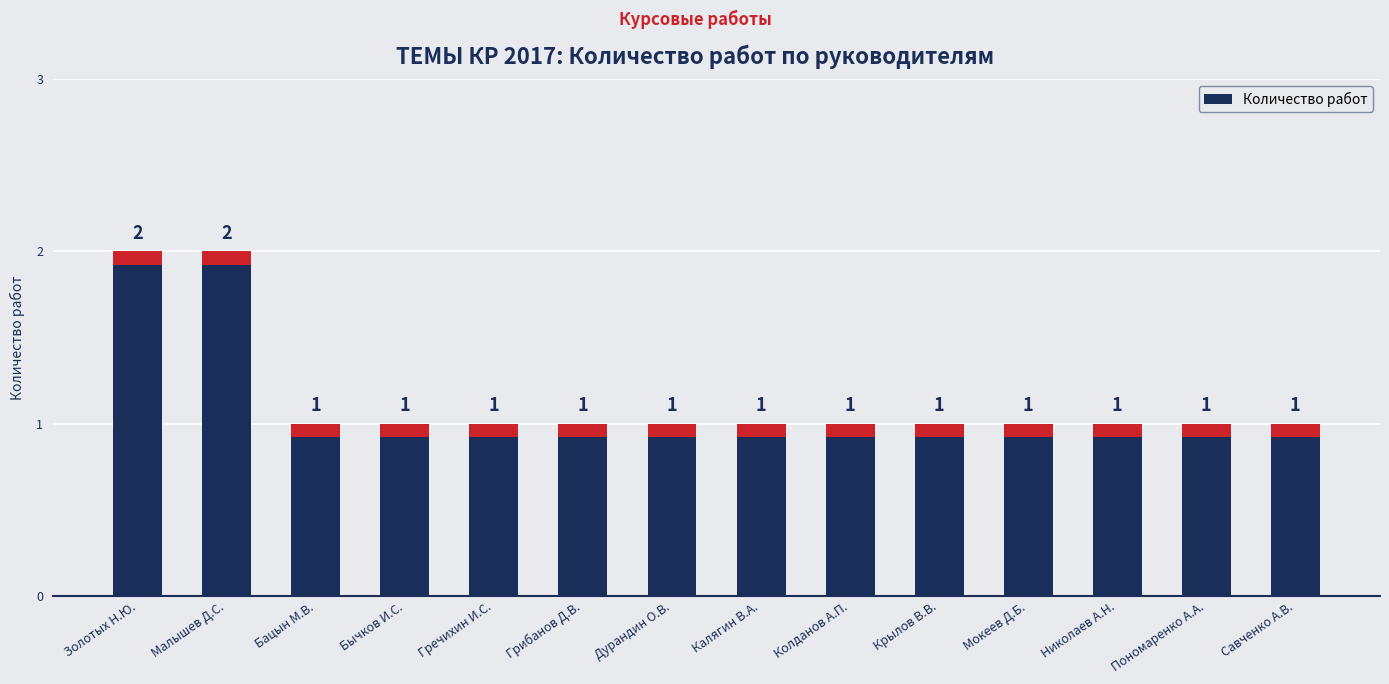

Reading left to right, list all the values displayed in this chart.

Золотых Н.Ю.=2	Малышев Д.С.=2	Бацын М.В.=1	Бычков И.С.=1	Гречихин И.С.=1	Грибанов Д.В.=1	Дурандин О.В.=1	Калягин В.А.=1	Колданов А.П.=1	Крылов В.В.=1	Мокеев Д.Б.=1	Николаев А.Н.=1	Пономаренко А.А.=1	Савченко А.В.=1